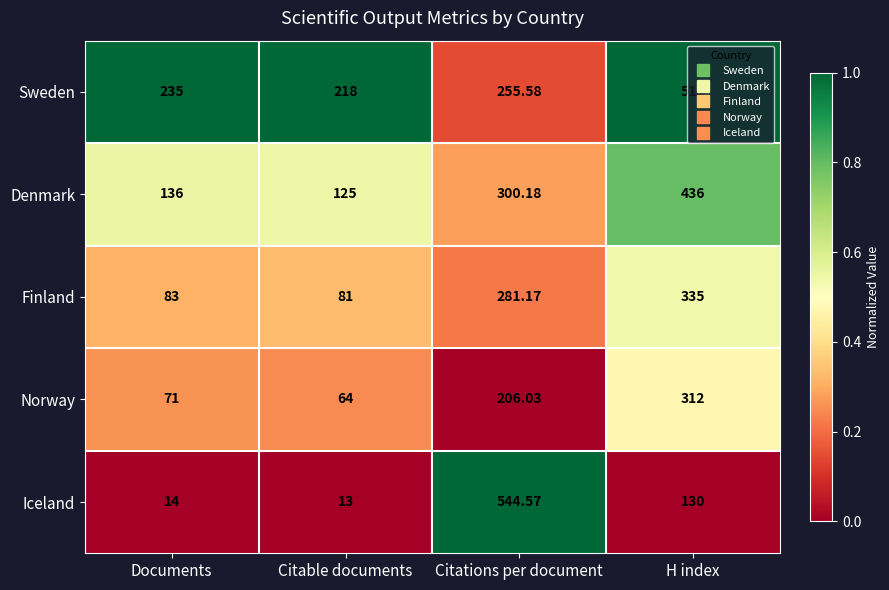

At which category does the chart reach its minimum across all series?

Citable documents